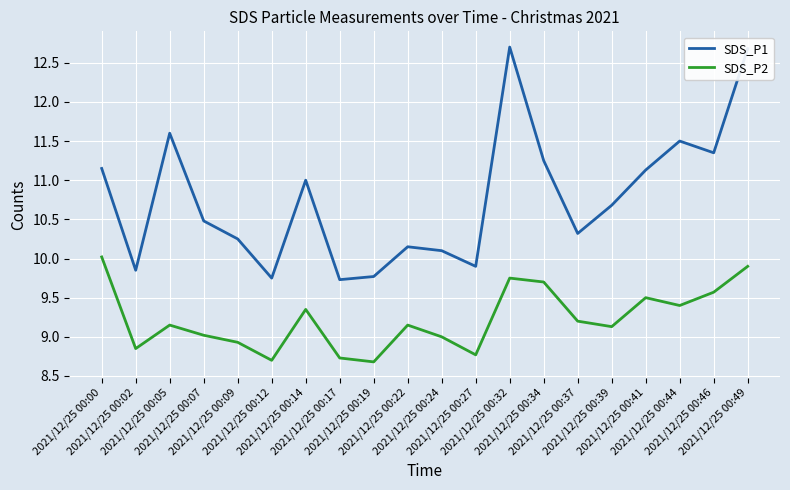

At how many categories does at least one series exceed 10?

15